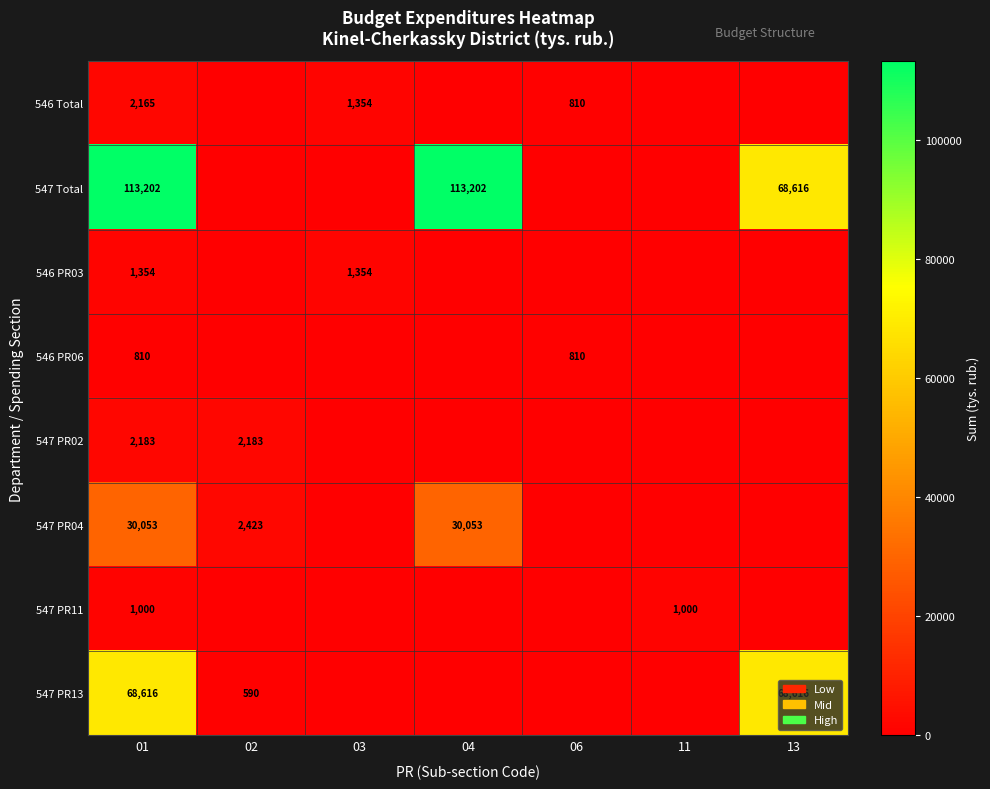

The value of 547 Total at 13 is 68616. True or false?

True